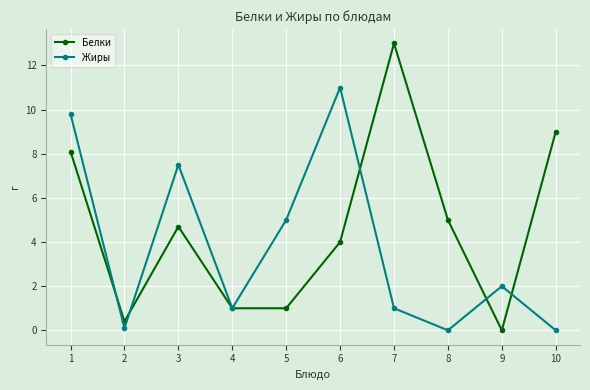

Which series has the largest range (max minus min)?

Белки